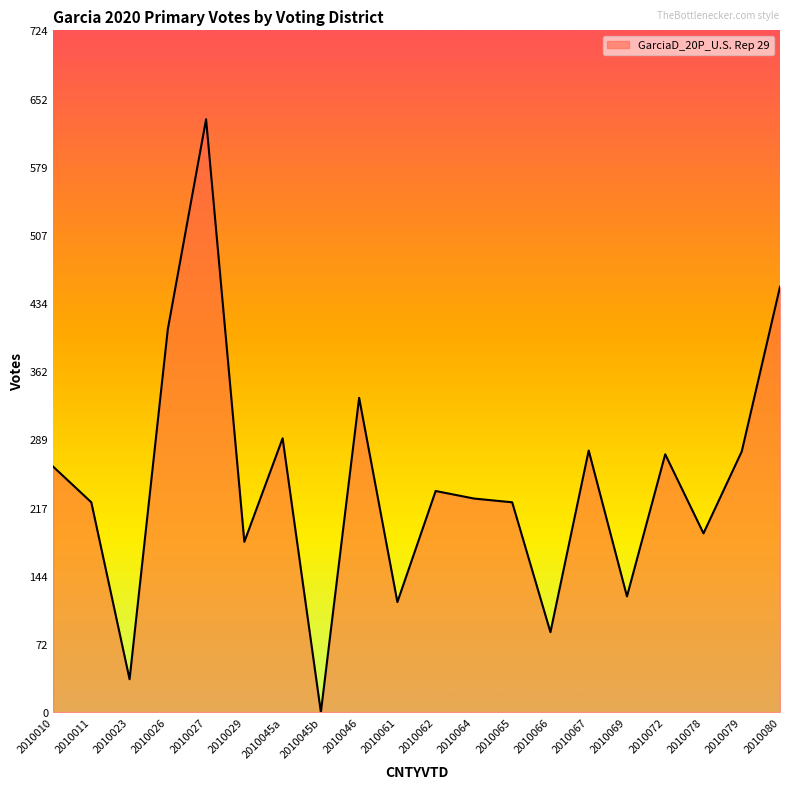

What is the average value?

242